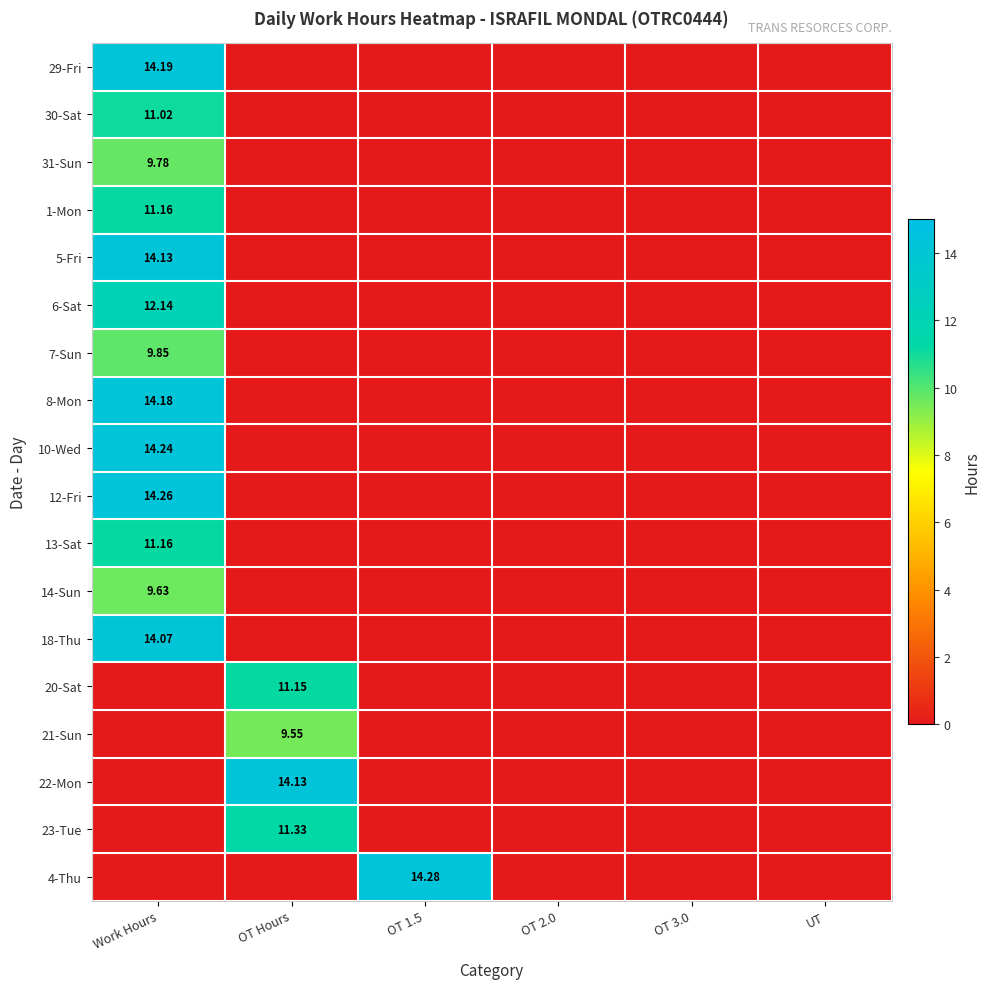

What is the sum of the 5-Fri values at UT and Work Hours?

14.1